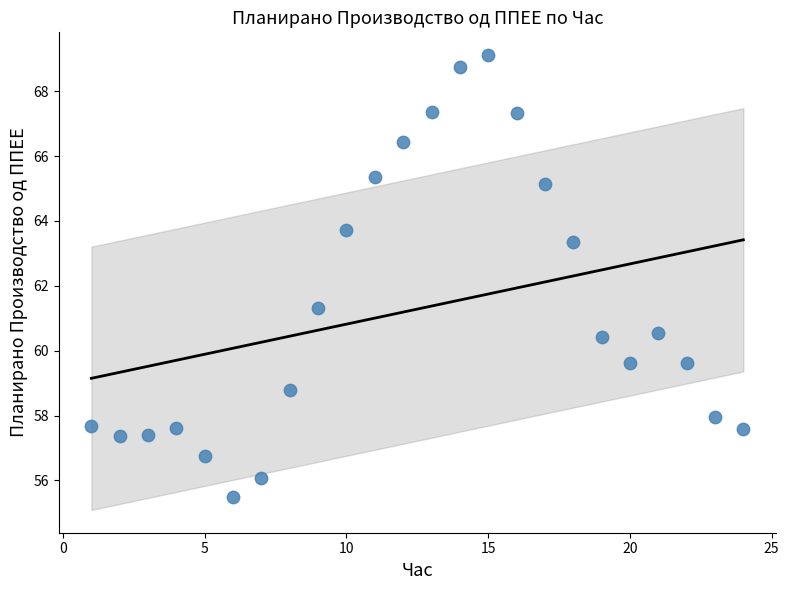

What is the range of X values (max minus min)?

23.0